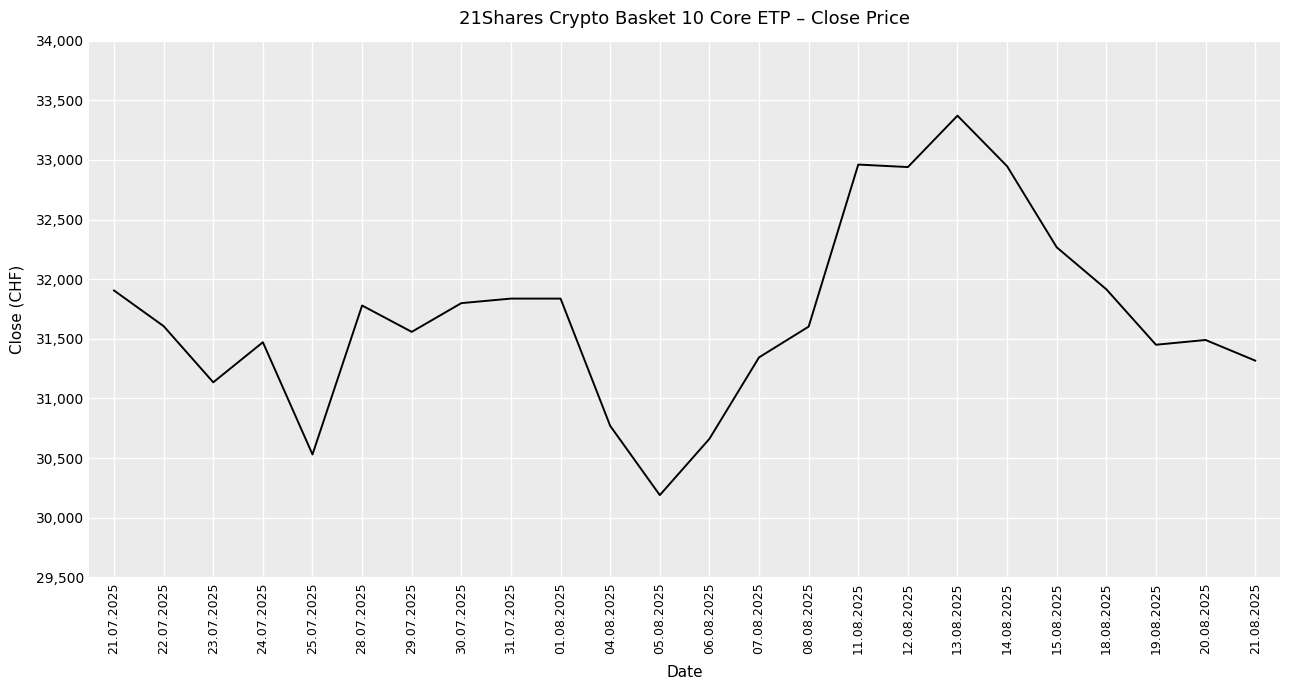

Read the value at 23.07.2025.

31135